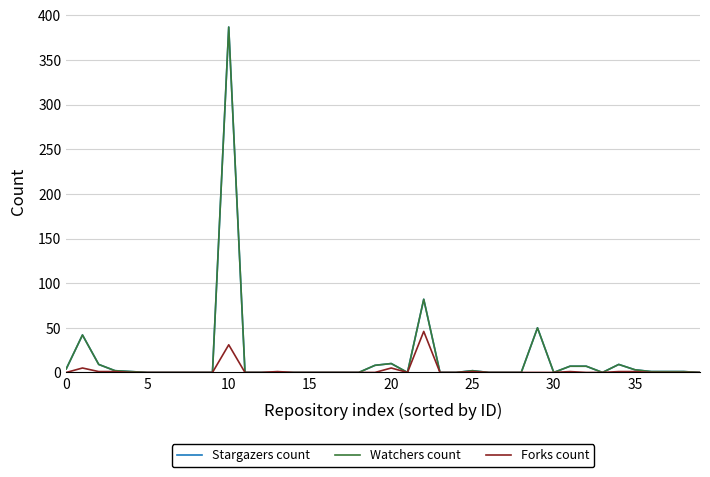

Does the chart have visible grid lines?

Yes